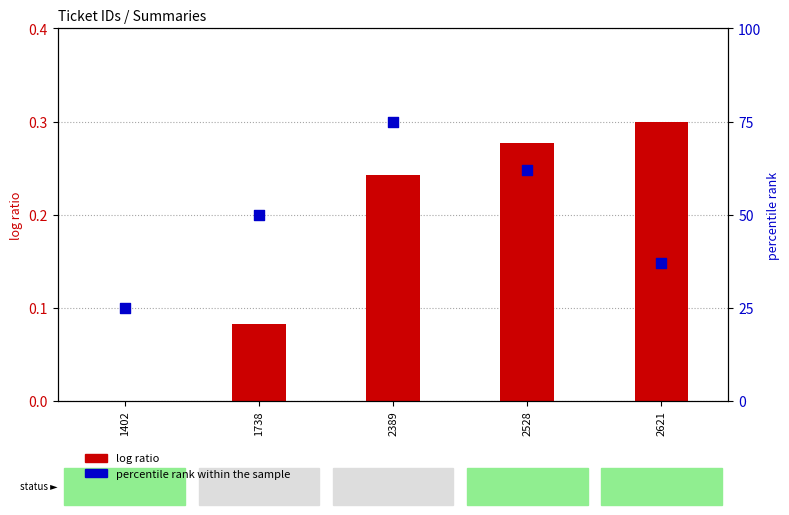

At how many categories does at least one series exceed 69?

1